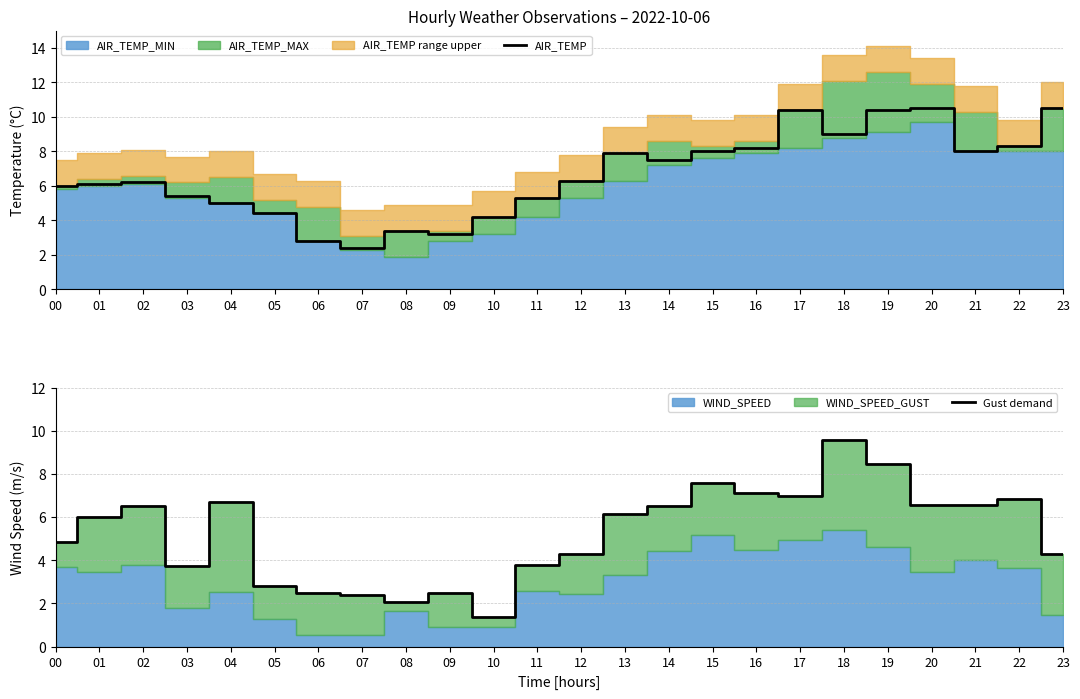

What is the sum of all Gust demand values?

126.2